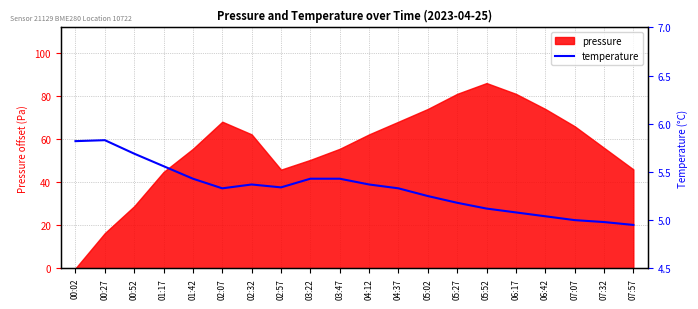

True or false: there are more than 0 points higher than both neighbors.

True